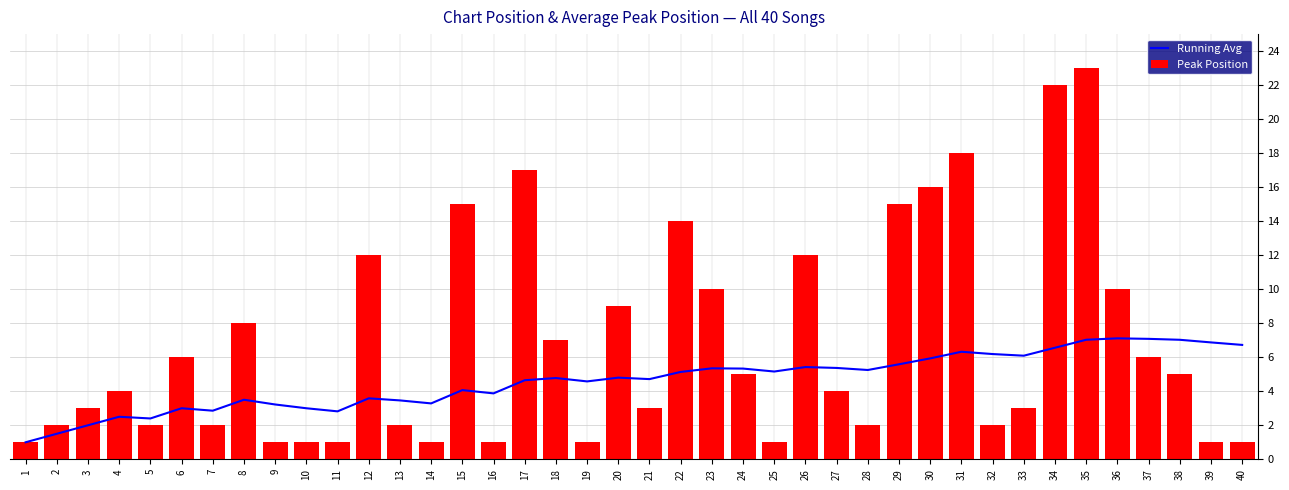

At which category is the sum across all series the highest?

35